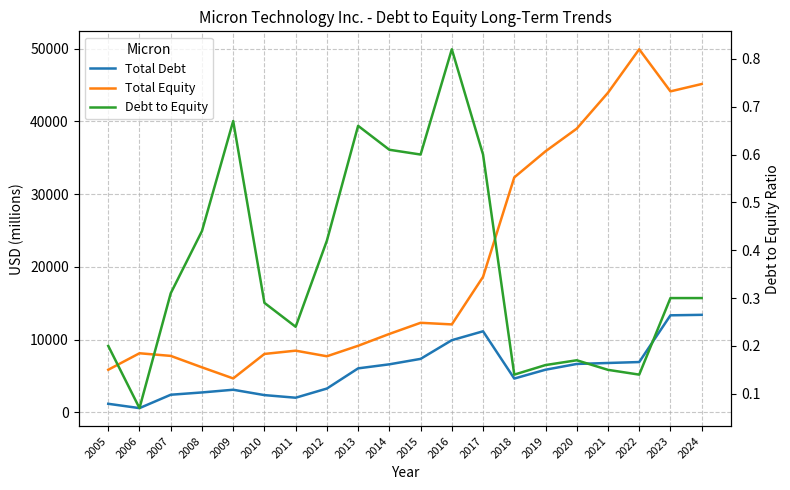

Reading right to left, list all the values displayed in this chart.

Total Debt: 2024=13397.0	2023=13330.0	2022=6906.0	2021=6776.0	2020=6643.0	2019=5851.0	2018=4636.0	2017=11134.0	2016=9910.0	2015=7341.0	2014=6593.0	2013=6037.0	2012=3262.0	2011=2001.0	2010=2360.0	2009=3098.0	2008=2726.0	2007=2410.0	2006=571.0	2005=1167.0
Total Equity: 2024=45131.0	2023=44120.0	2022=49907.0	2021=43933.0	2020=38996.0	2019=35881.0	2018=32294.0	2017=18621.0	2016=12080.0	2015=12302.0	2014=10771.0	2013=9142.0	2012=7700.0	2011=8470.0	2010=8020.0	2009=4654.0	2008=6178.0	2007=7752.0	2006=8114.0	2005=5847.0
Debt to Equity: 2024=0.3	2023=0.3	2022=0.1	2021=0.1	2020=0.2	2019=0.2	2018=0.1	2017=0.6	2016=0.8	2015=0.6	2014=0.6	2013=0.7	2012=0.4	2011=0.2	2010=0.3	2009=0.7	2008=0.4	2007=0.3	2006=0.1	2005=0.2